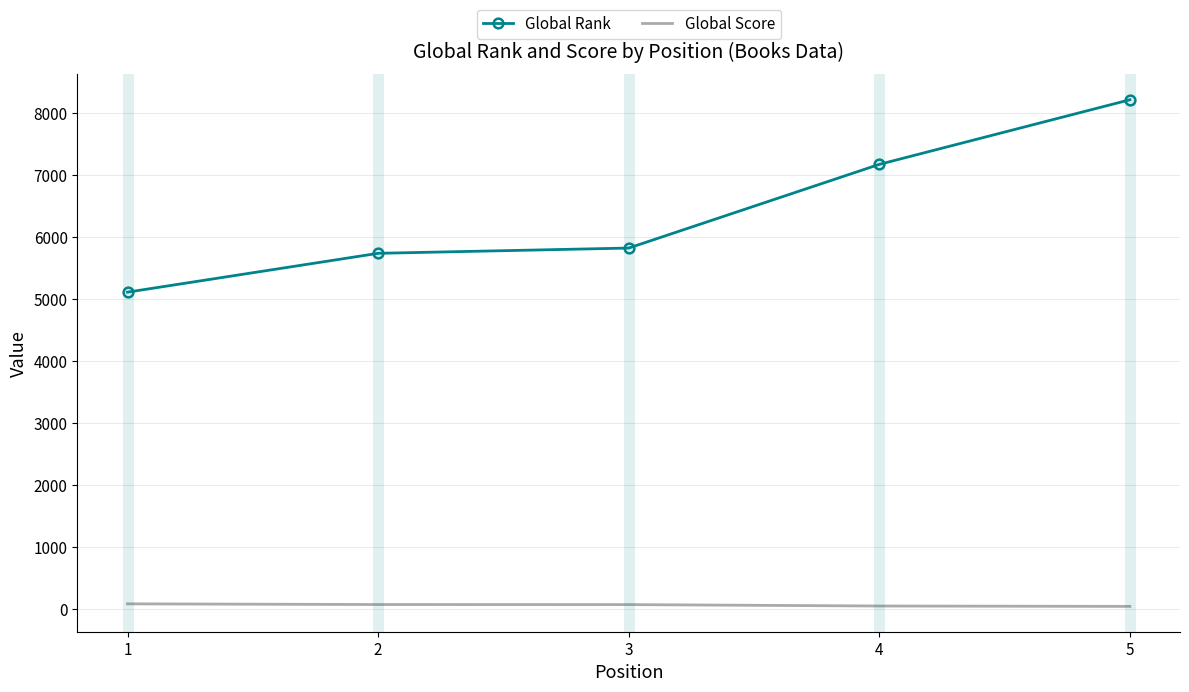

True or false: Global Rank and Global Score intersect in this chart.

False